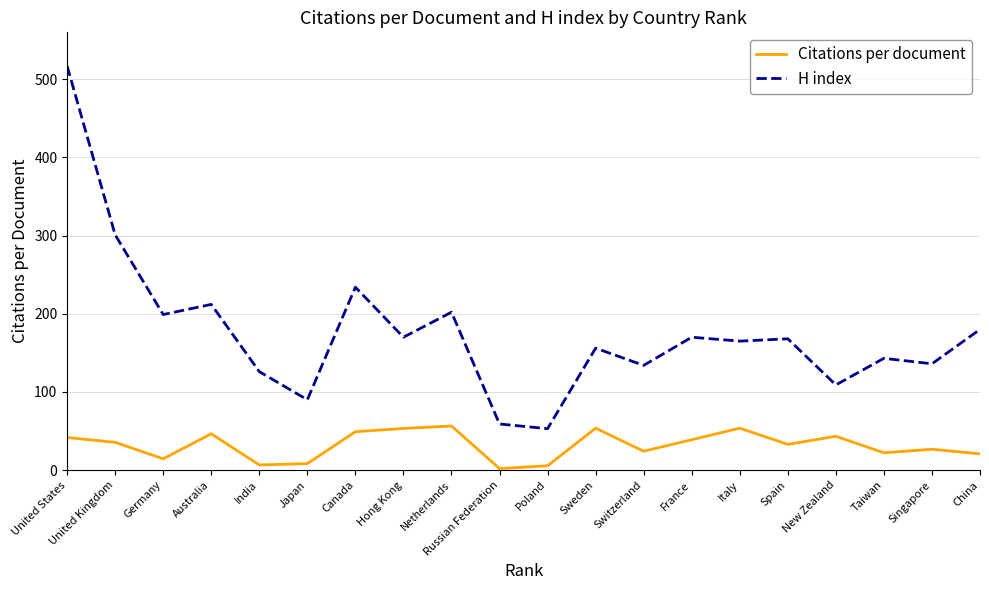

How many distinct data groups are displayed?

2